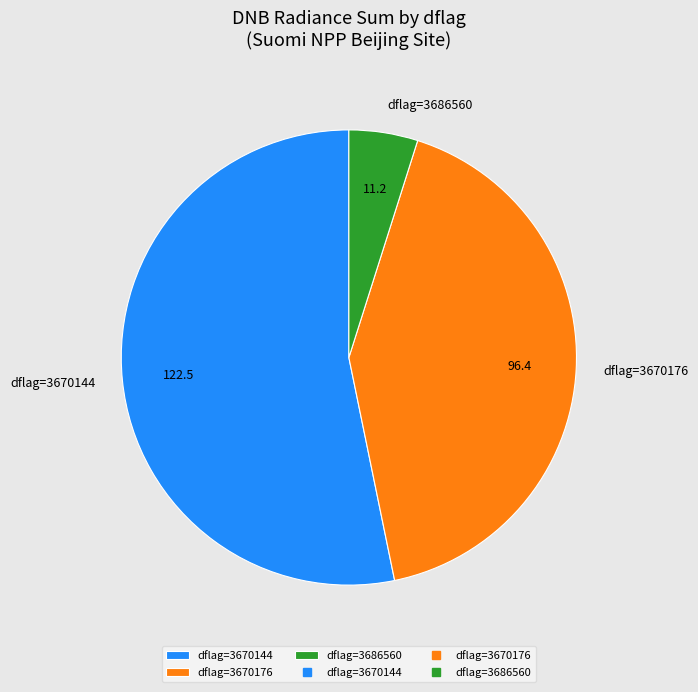

What is the largest slice in the pie chart?

dflag=3670144